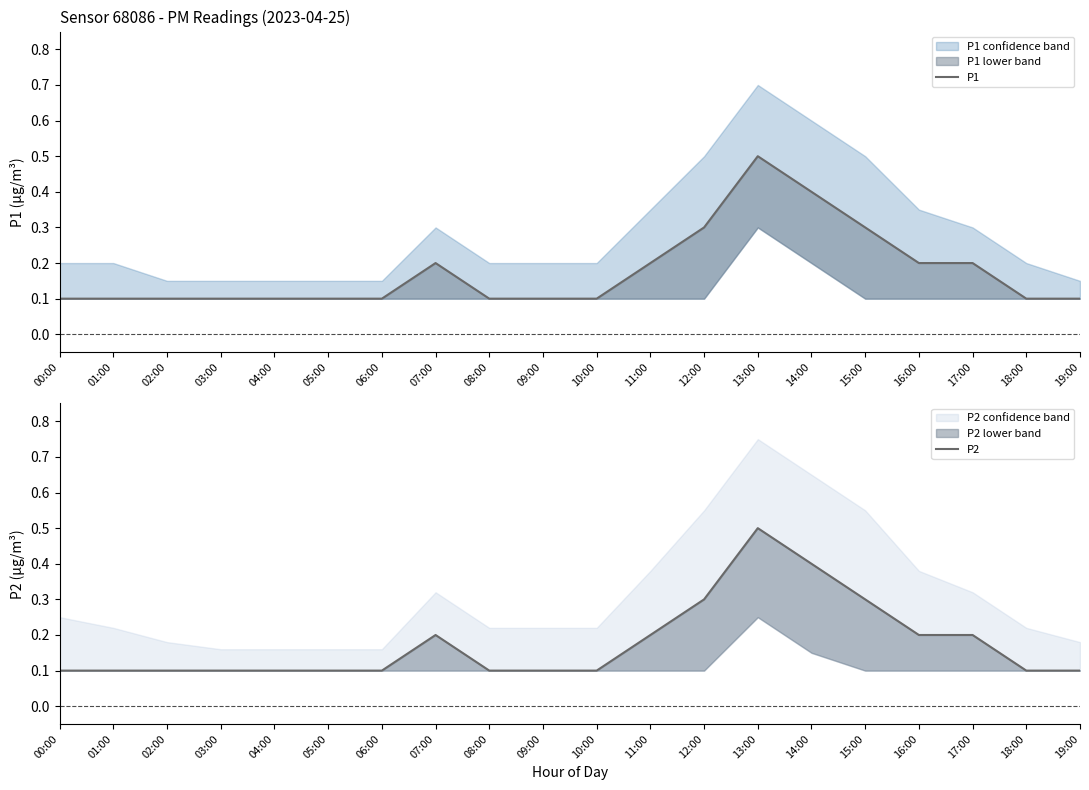

What is the label of the 16th point from the right?

04:00